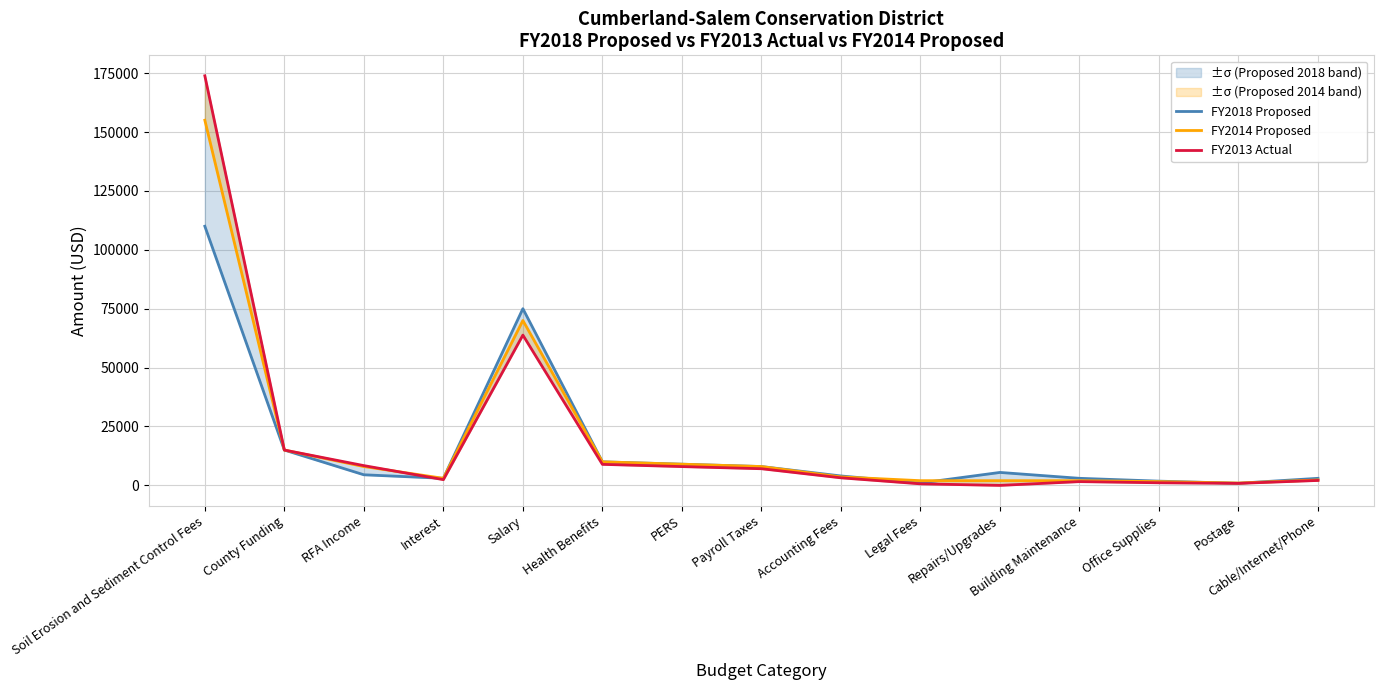

Is it true that FY2013 Actual equals 286.7 at Legal Fees?

False